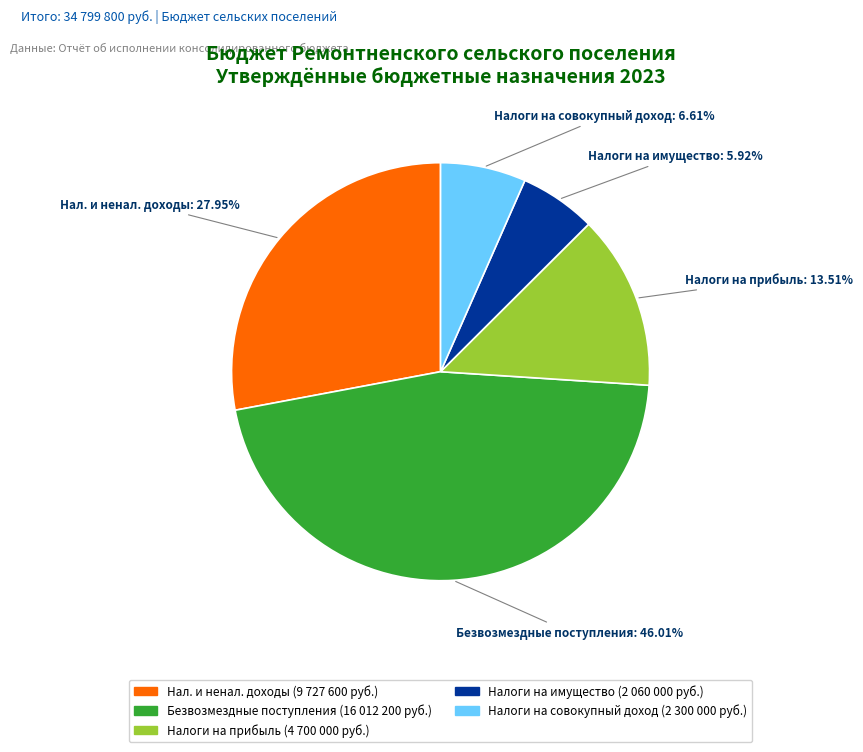

How many slices are in this pie chart?

5